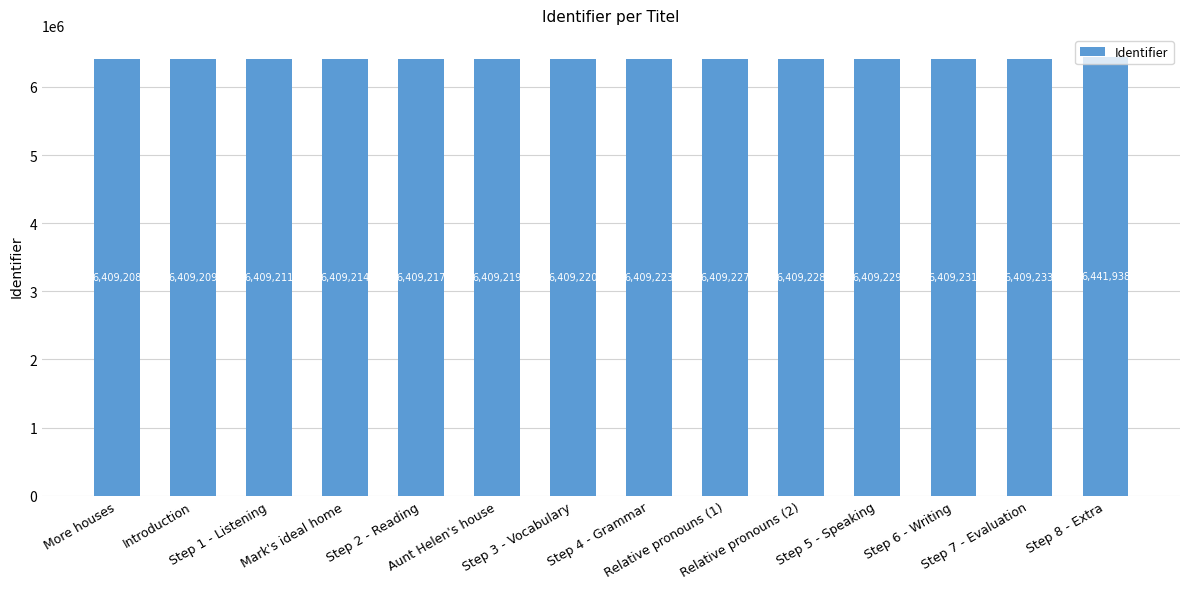

What is the maximum value shown in the chart?

6441938